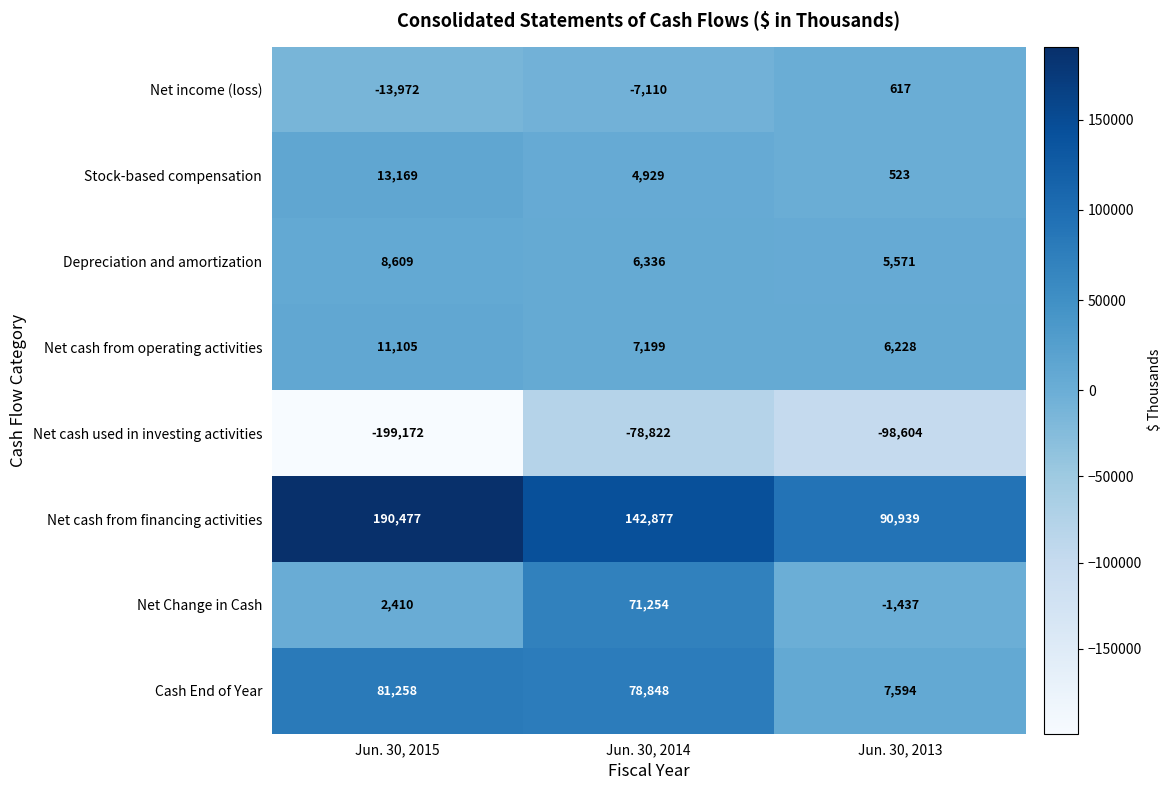

Which label corresponds to the smallest value in the chart?

Jun. 30, 2015